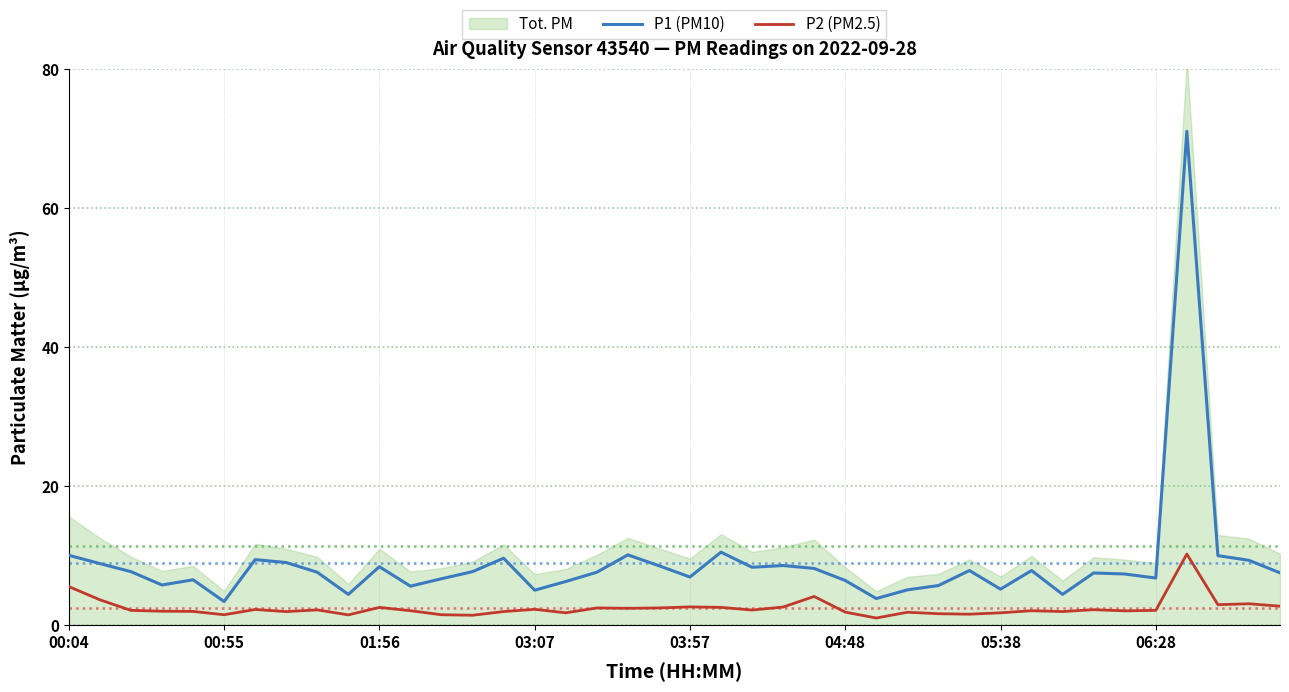

What position from the left is 36?

37